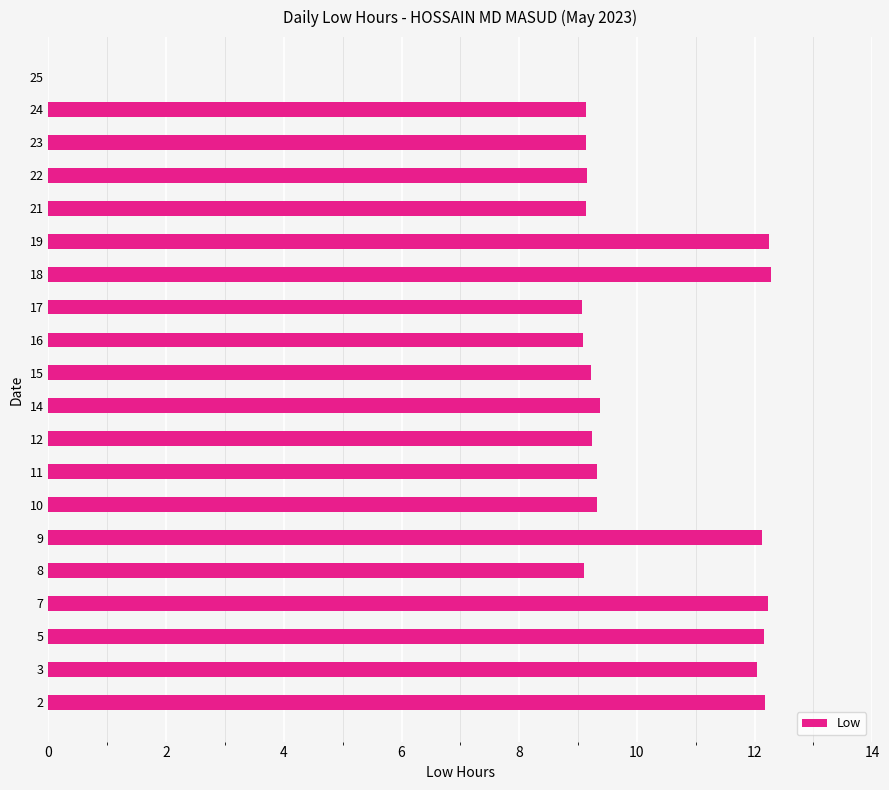

The chart shows a value of 9.1 at 8. True or false?

True